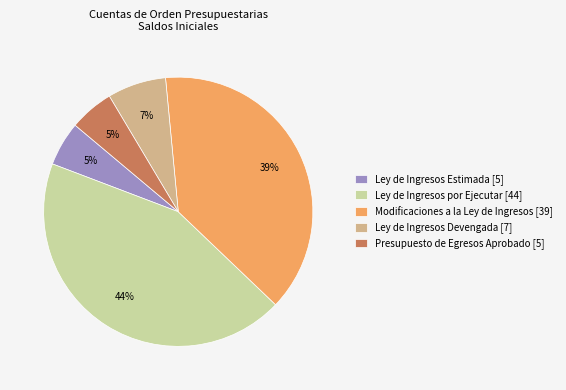

True or false: Presupuesto de Egresos Aprobado [5] accounts for 5% of the total.

True